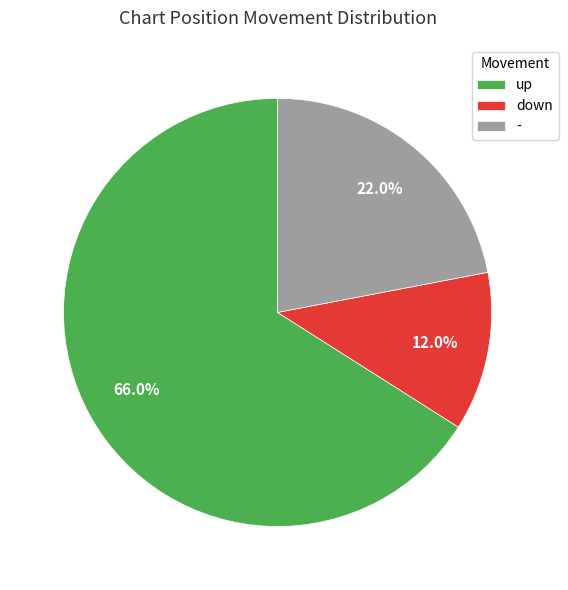

Which slice is the smallest?

down